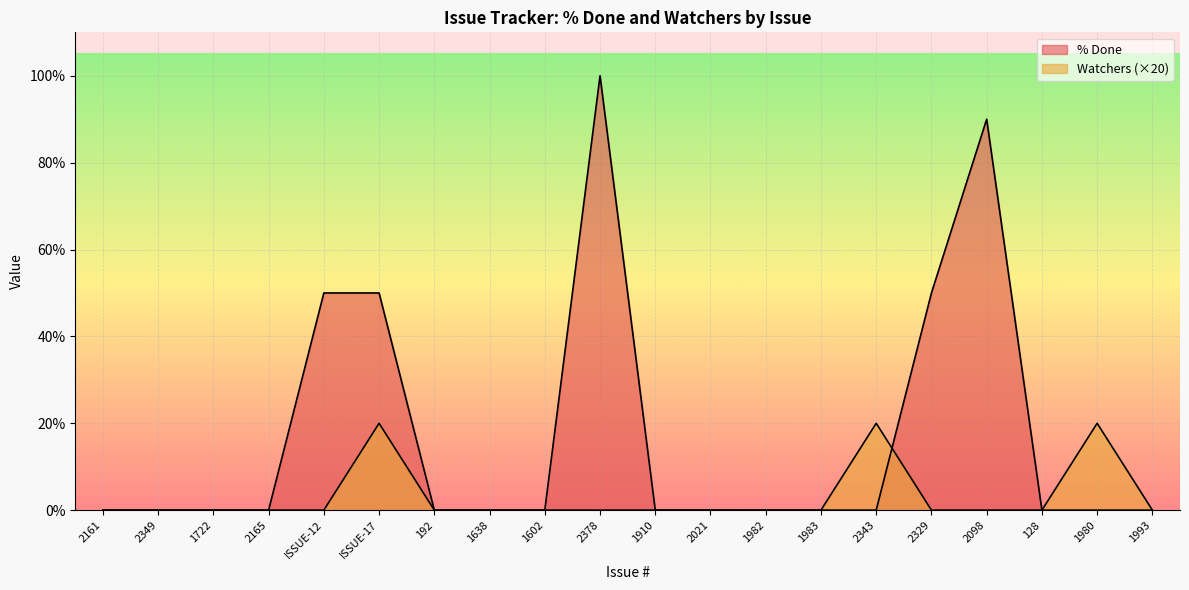

Which series has the largest total across all categories?

% Done